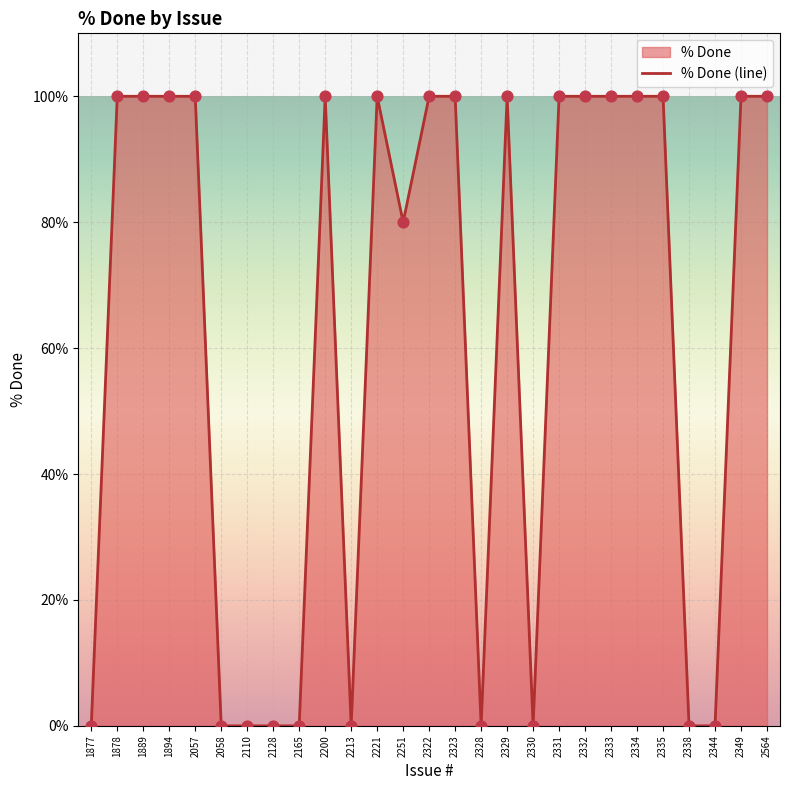

Which has a higher value, 2200 or 2323?

2200